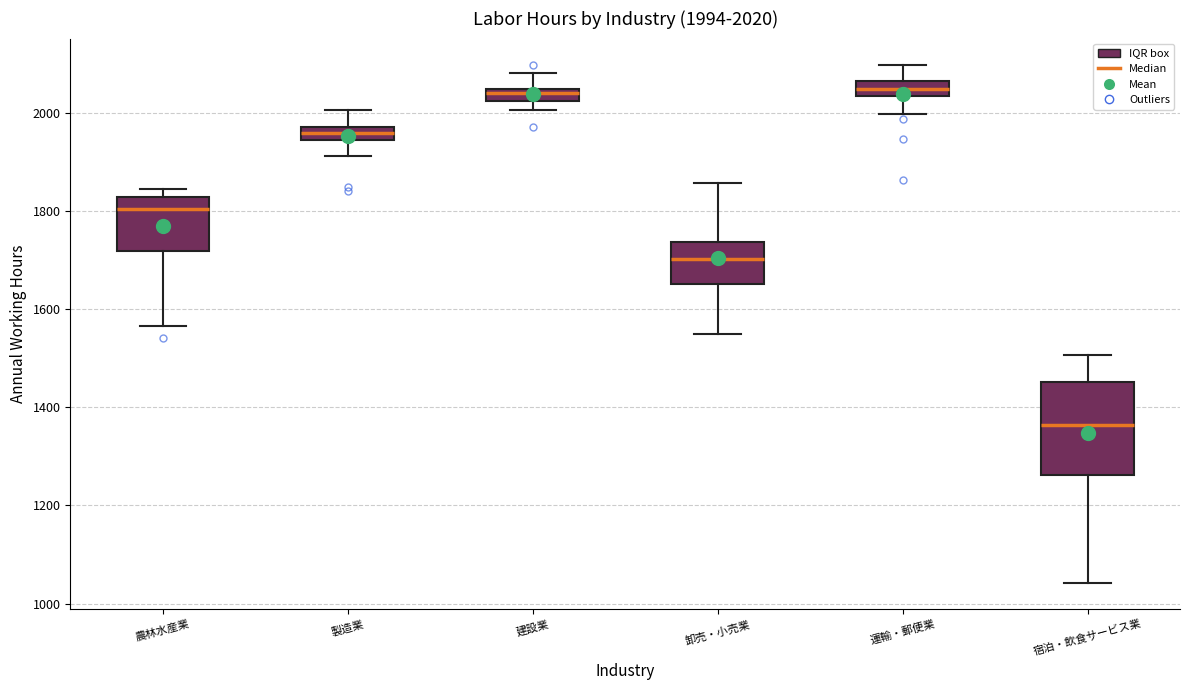

Comparing the boxes themselves (not the whiskers), which one is the tallest?

宿泊・飲食サービス業